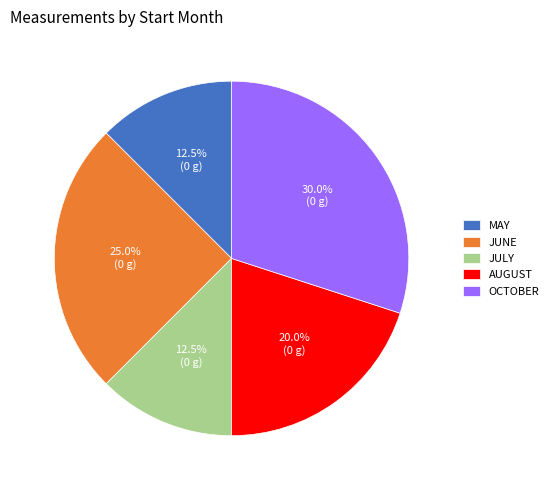

Is AUGUST the majority of the pie?

No